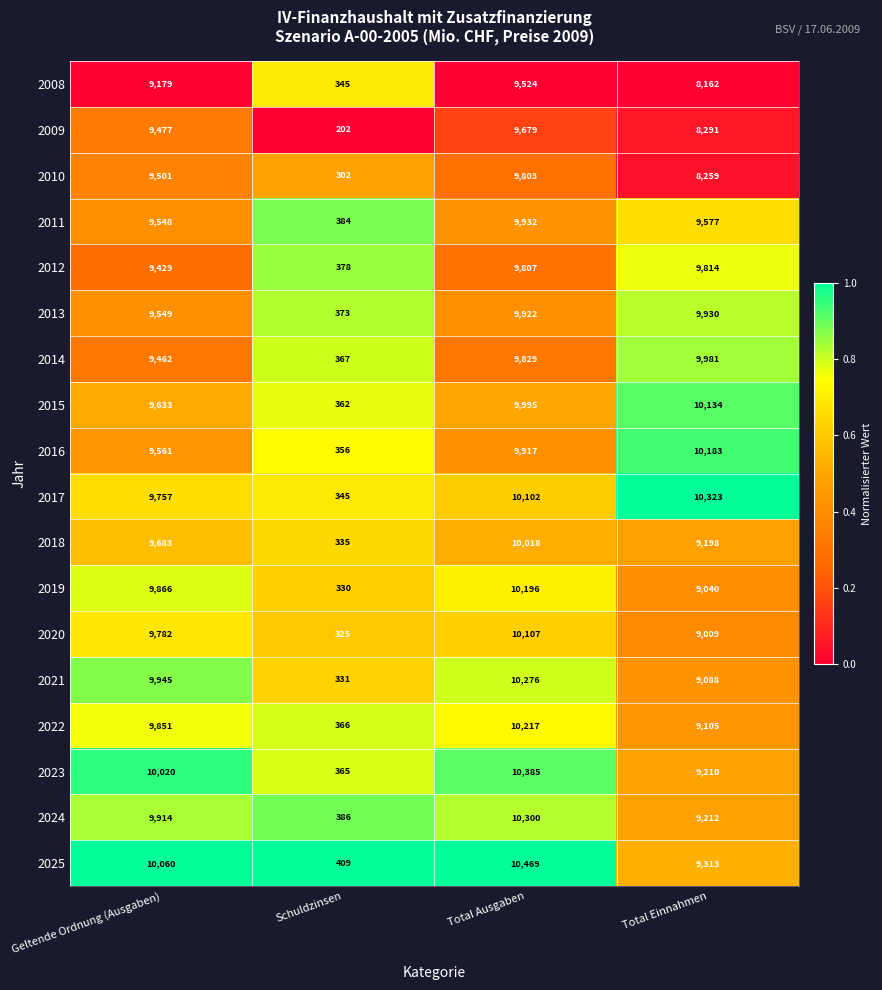

Which series has the largest total across all categories?

2017